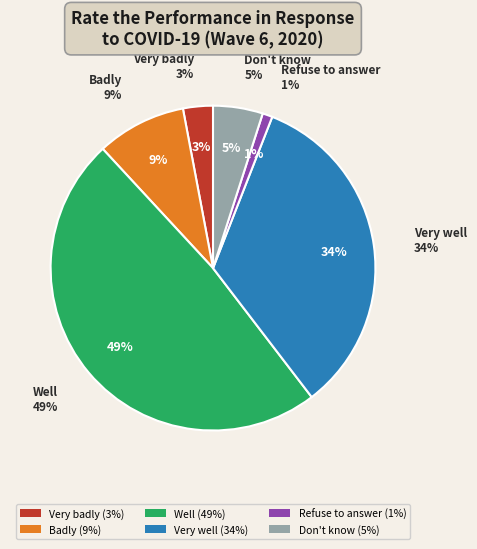

What is the largest slice in the pie chart?

Well